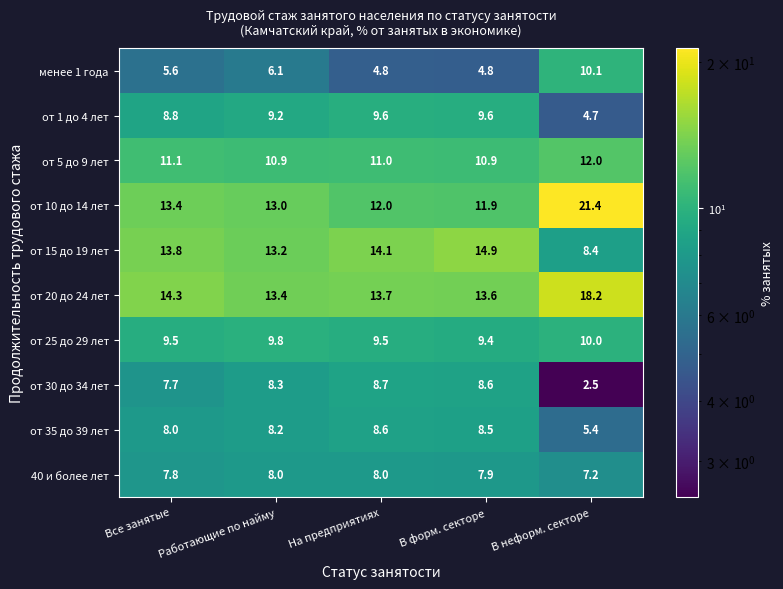

Rank the series at В форм. секторе from lowest to highest value.

менее 1 года, 40 и более лет, от 35 до 39 лет, от 30 до 34 лет, от 25 до 29 лет, от 1 до 4 лет, от 5 до 9 лет, от 10 до 14 лет, от 20 до 24 лет, от 15 до 19 лет